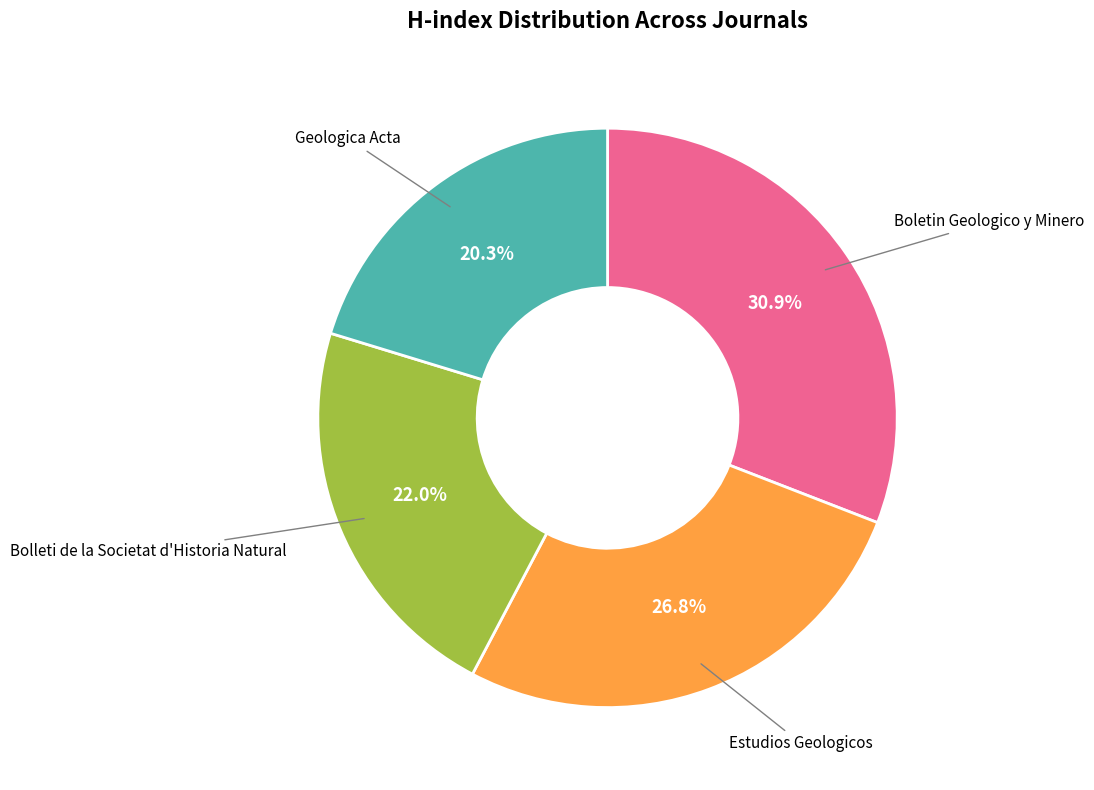

How many segments does this pie chart have?

4